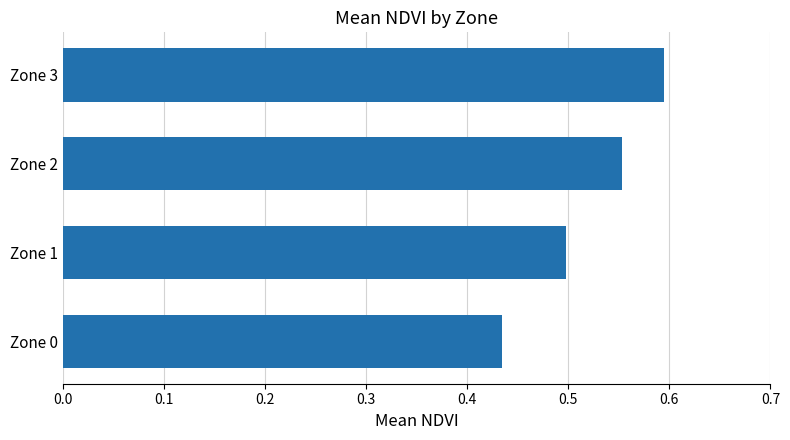

Which label corresponds to the largest value in the chart?

Zone 3